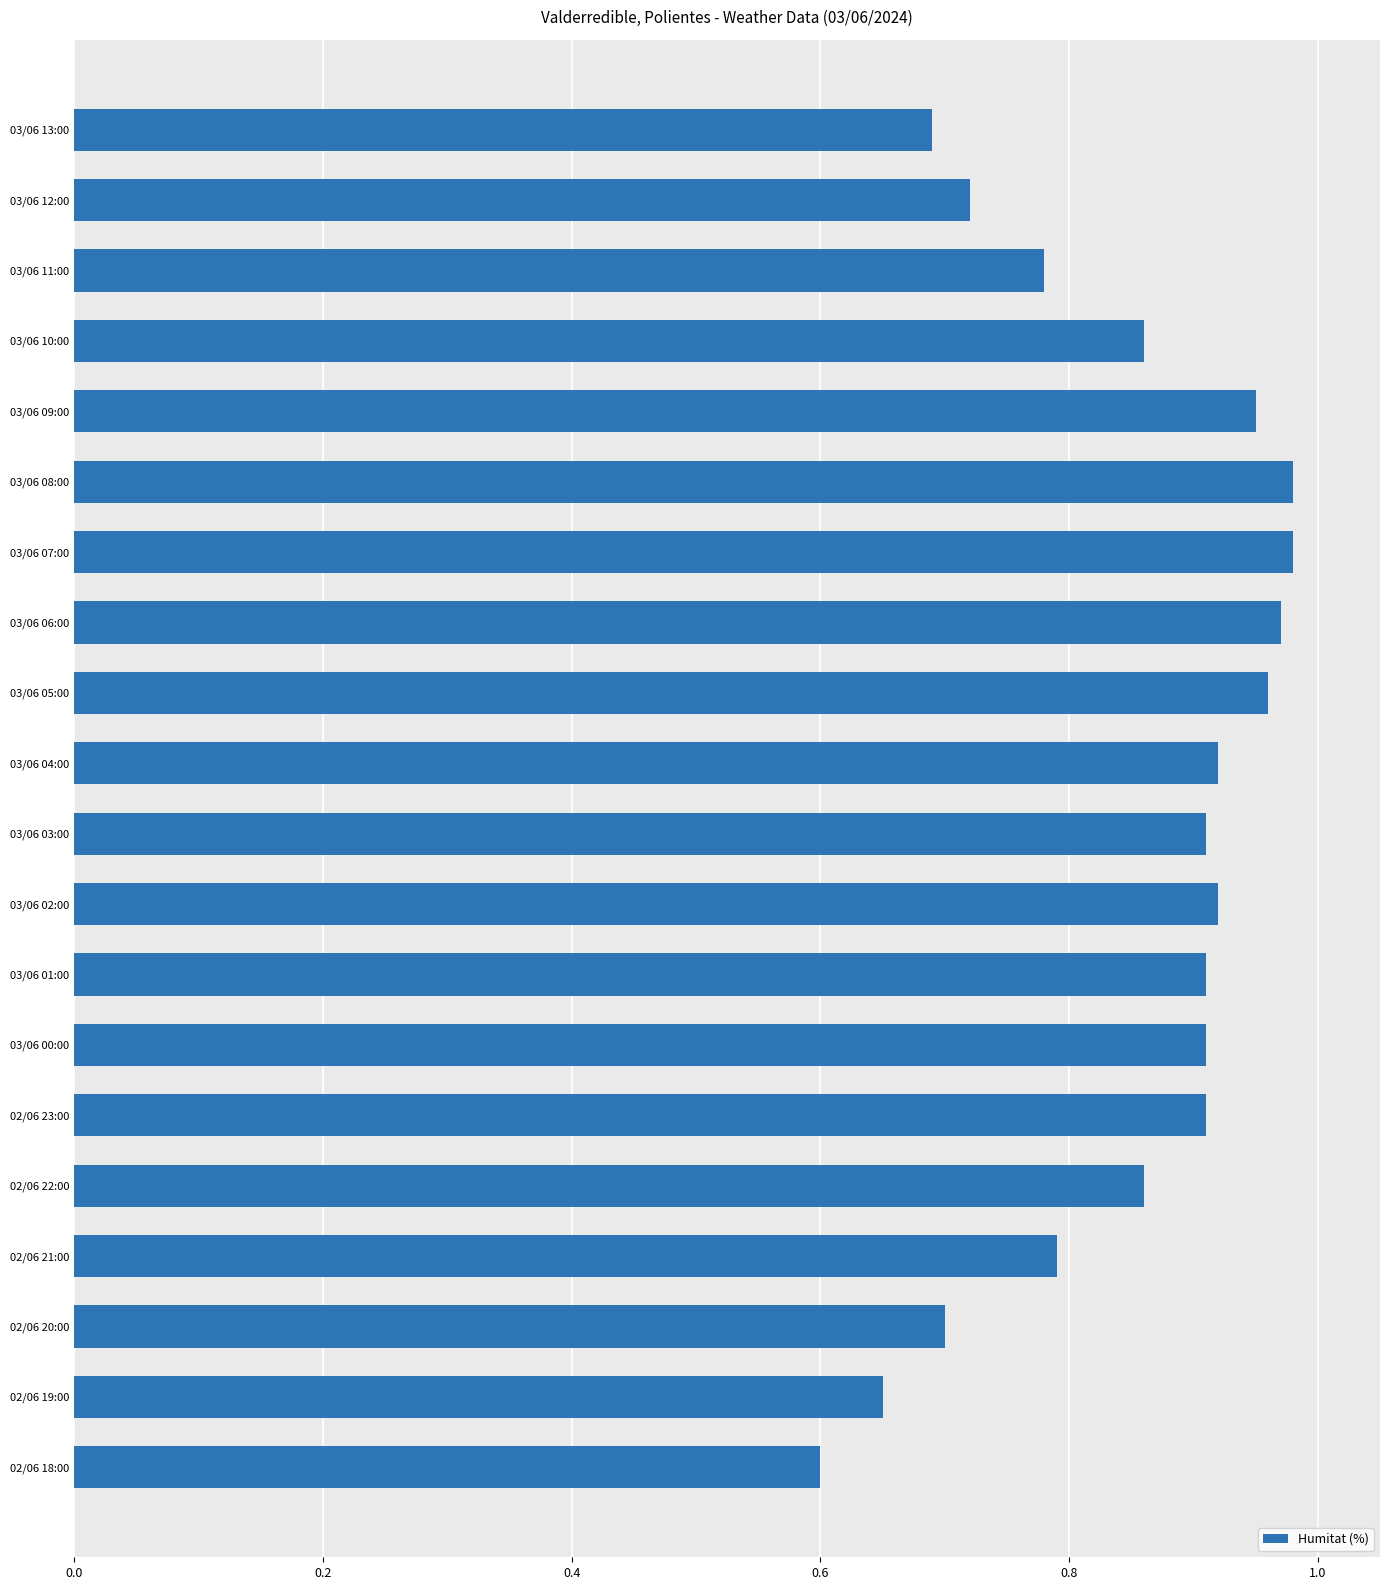

At which category does the chart reach its minimum across all series?

02/06 18:00